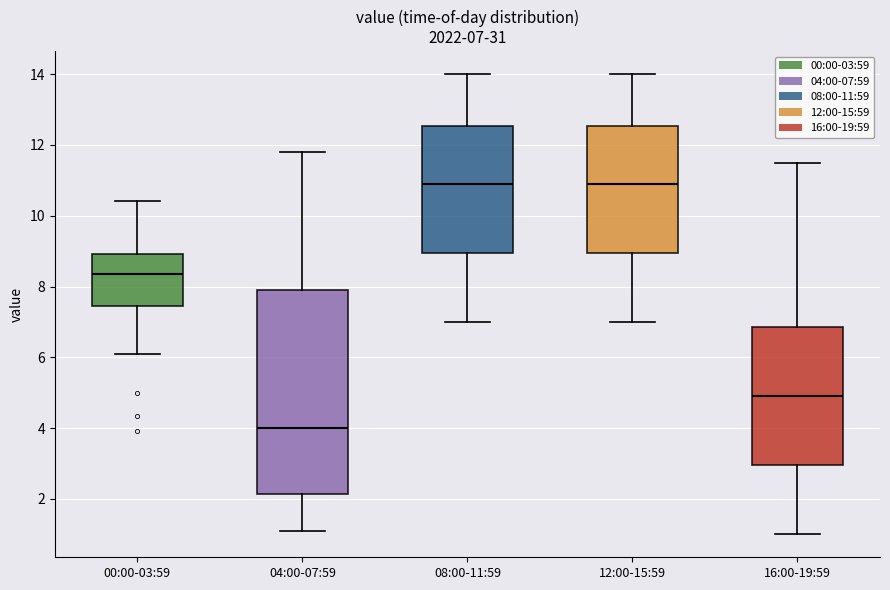

Which box's median line is the lowest?

04:00-07:59